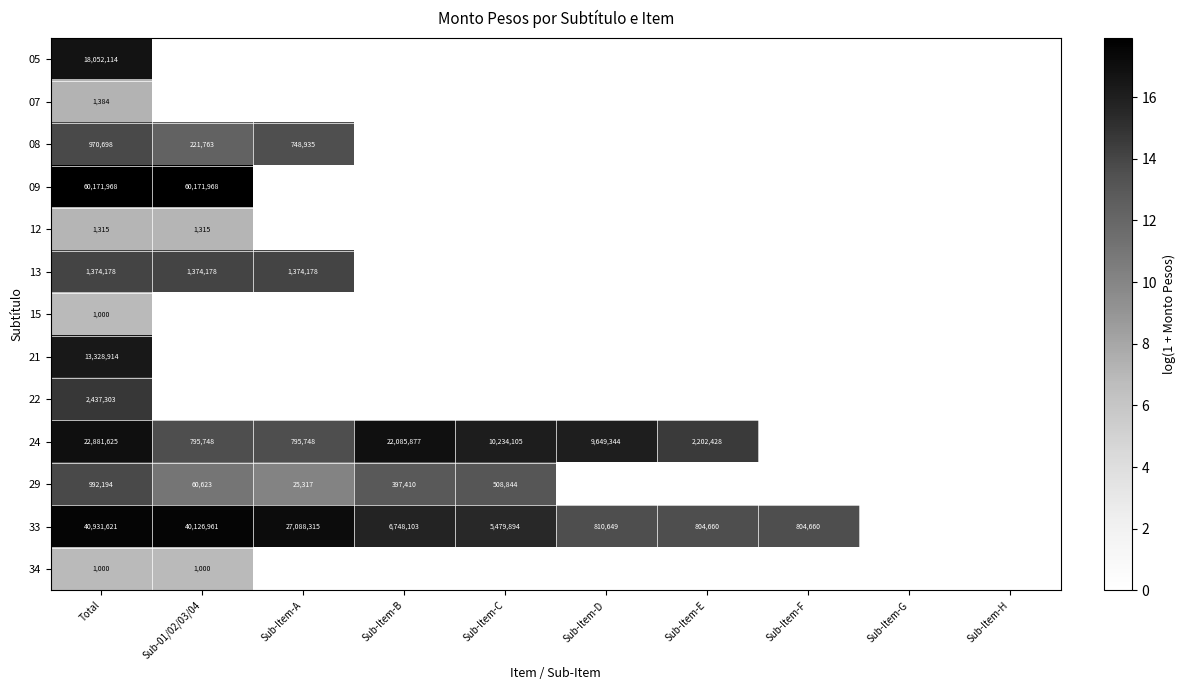

The value of 24 at Sub-Item-A is 1316068. True or false?

False